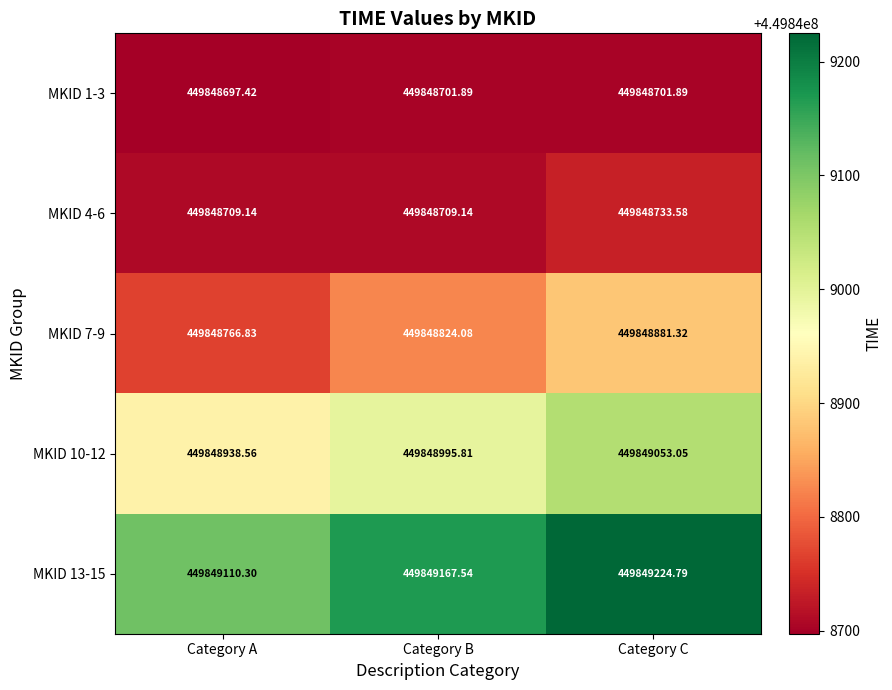

Which label corresponds to the smallest value in the chart?

Category A